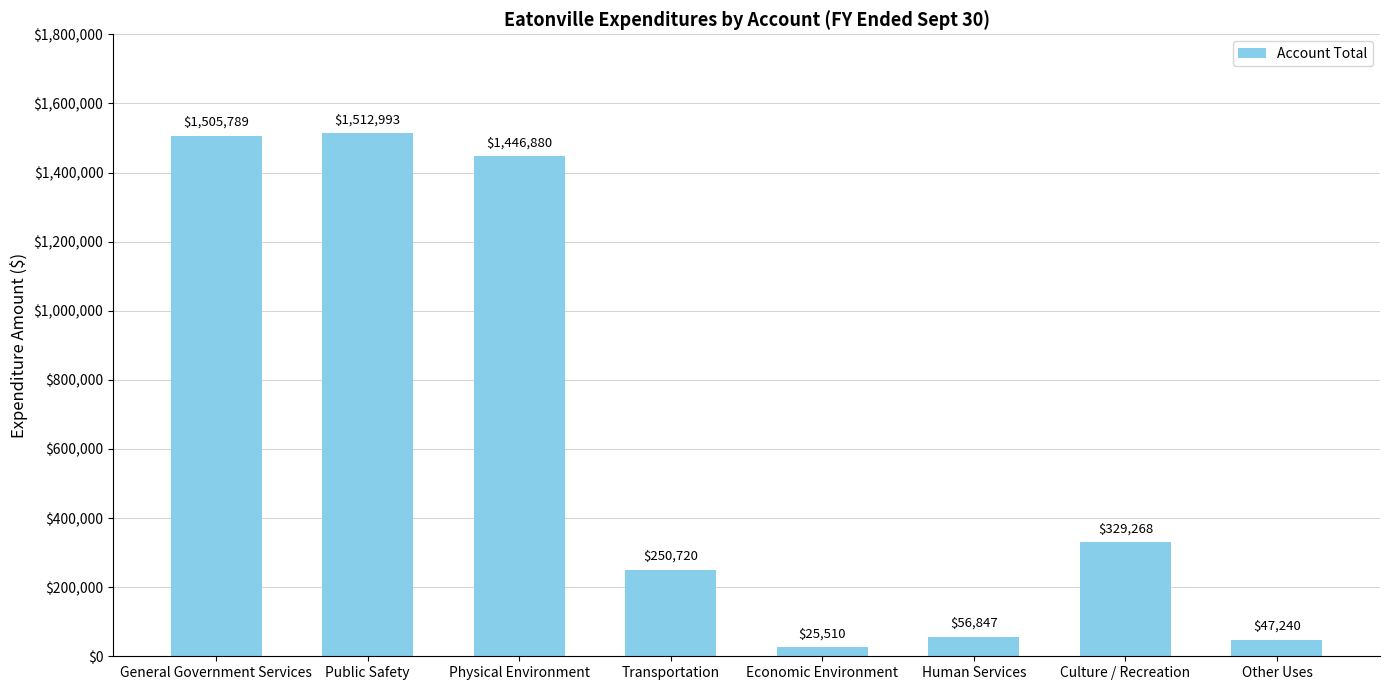

Rank the categories by value from lowest to highest.

Economic Environment, Other Uses, Human Services, Transportation, Culture / Recreation, Physical Environment, General Government Services, Public Safety